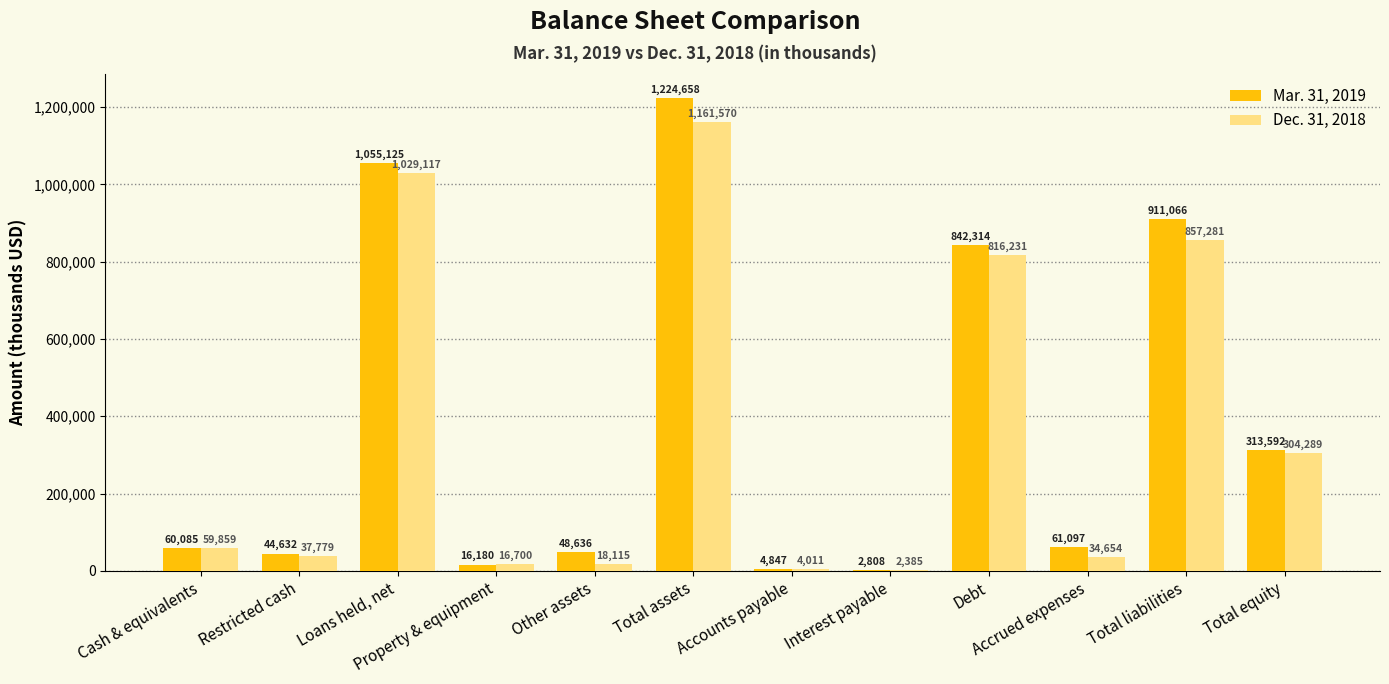

Does the chart contain stacked bars?

No